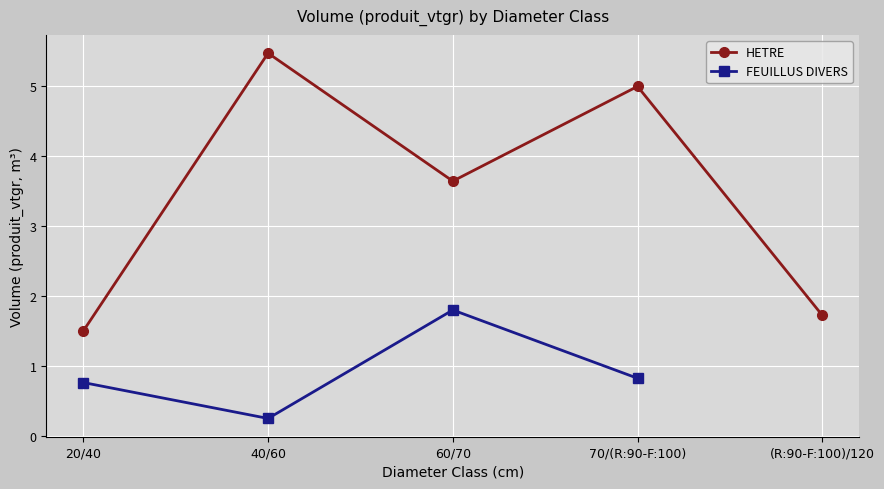

What is the value of the FEUILLUS DIVERS point at the 4th from the left?

0.8